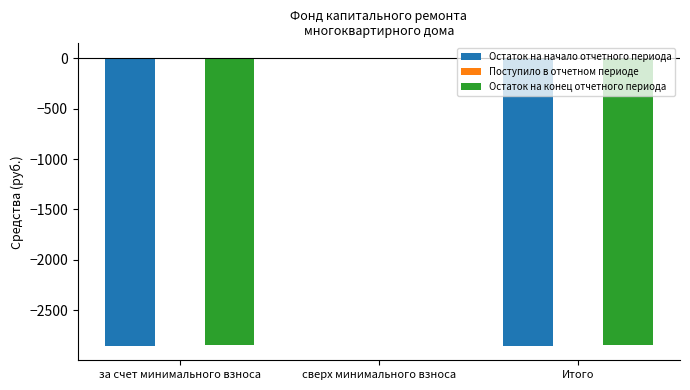

Is it true that Остаток на конец отчетного периода equals 0.0 at сверх минимального взноса?

True